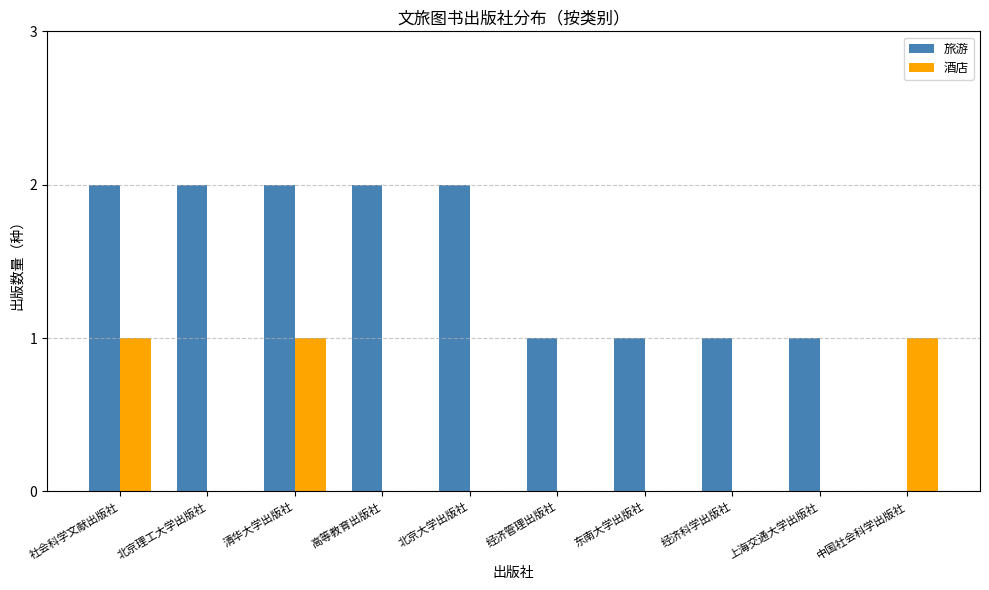

True or false: 酒店 has a value of 1 at 中国社会科学出版社.

True